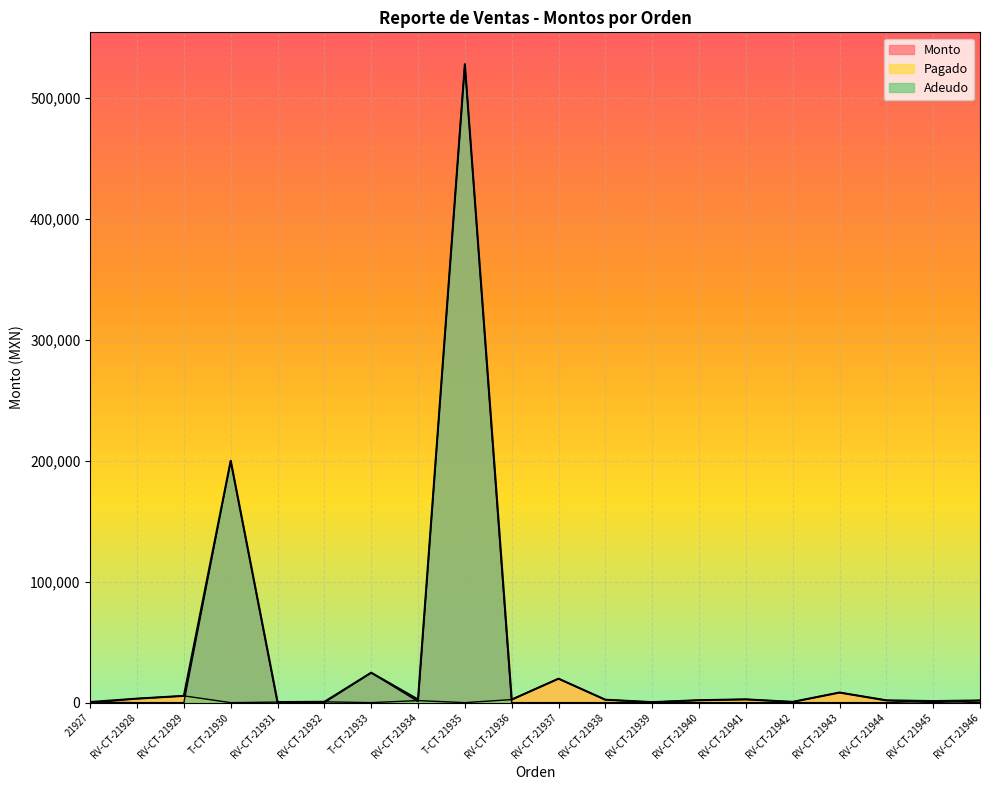

Which series has the largest total across all categories?

Monto